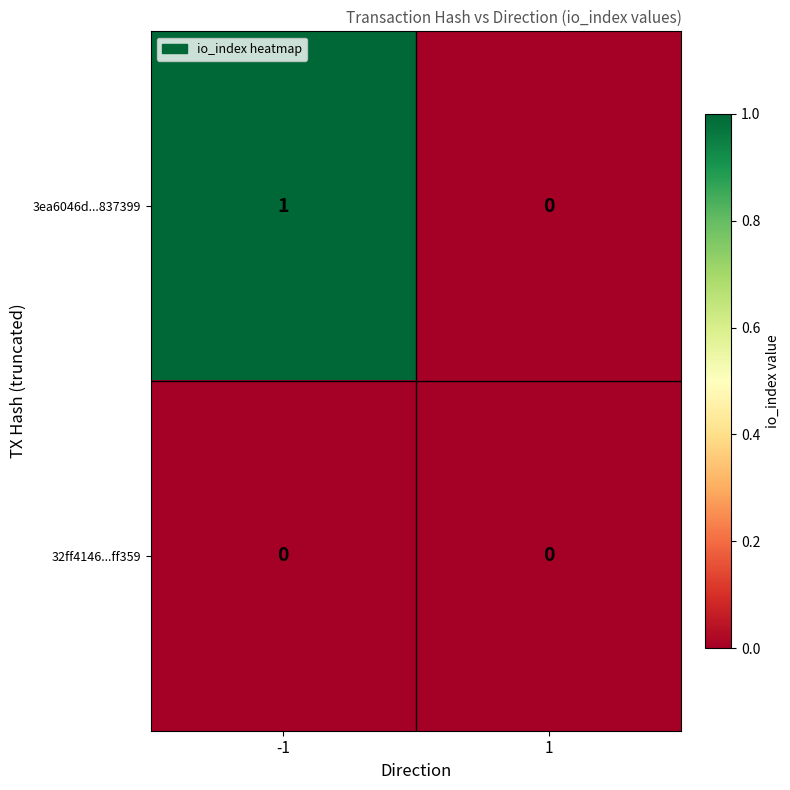

List the series in order of their overall mean, highest first.

3ea6046d...837399, 32ff4146...ff359